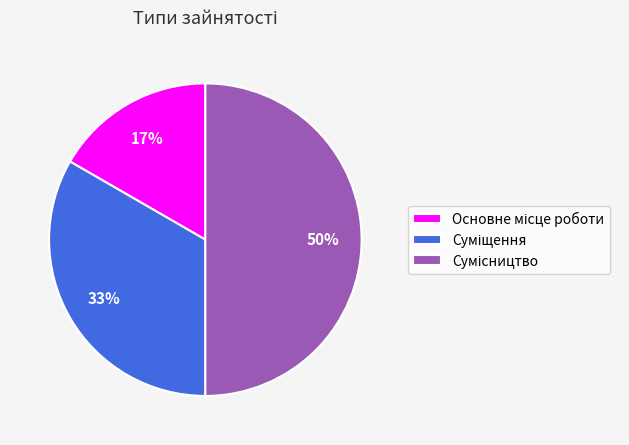

To the nearest percent, what is the average slice percentage?

33%